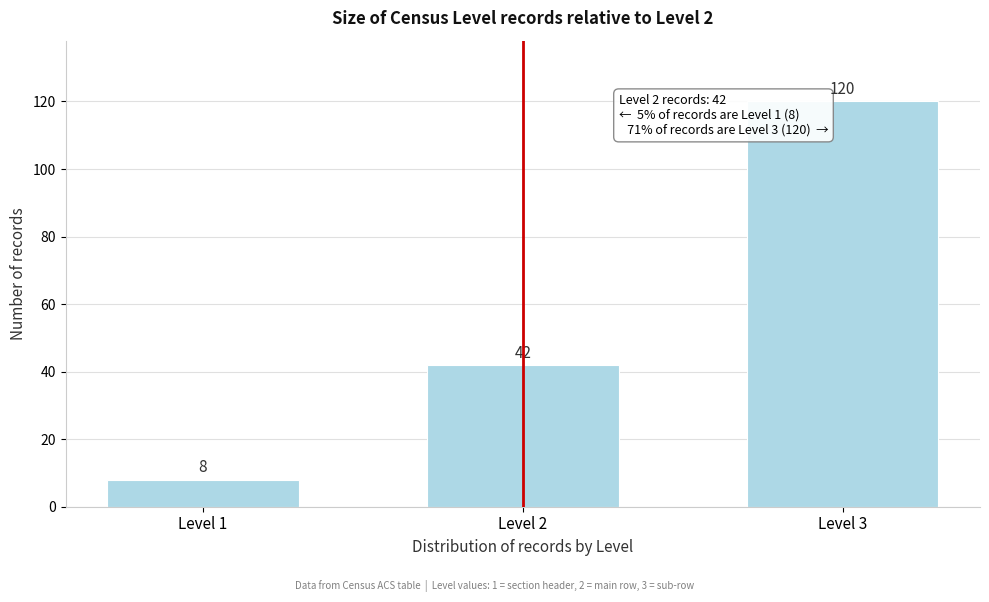

Reading right to left, what are all the values shown in this chart?

120	42	8